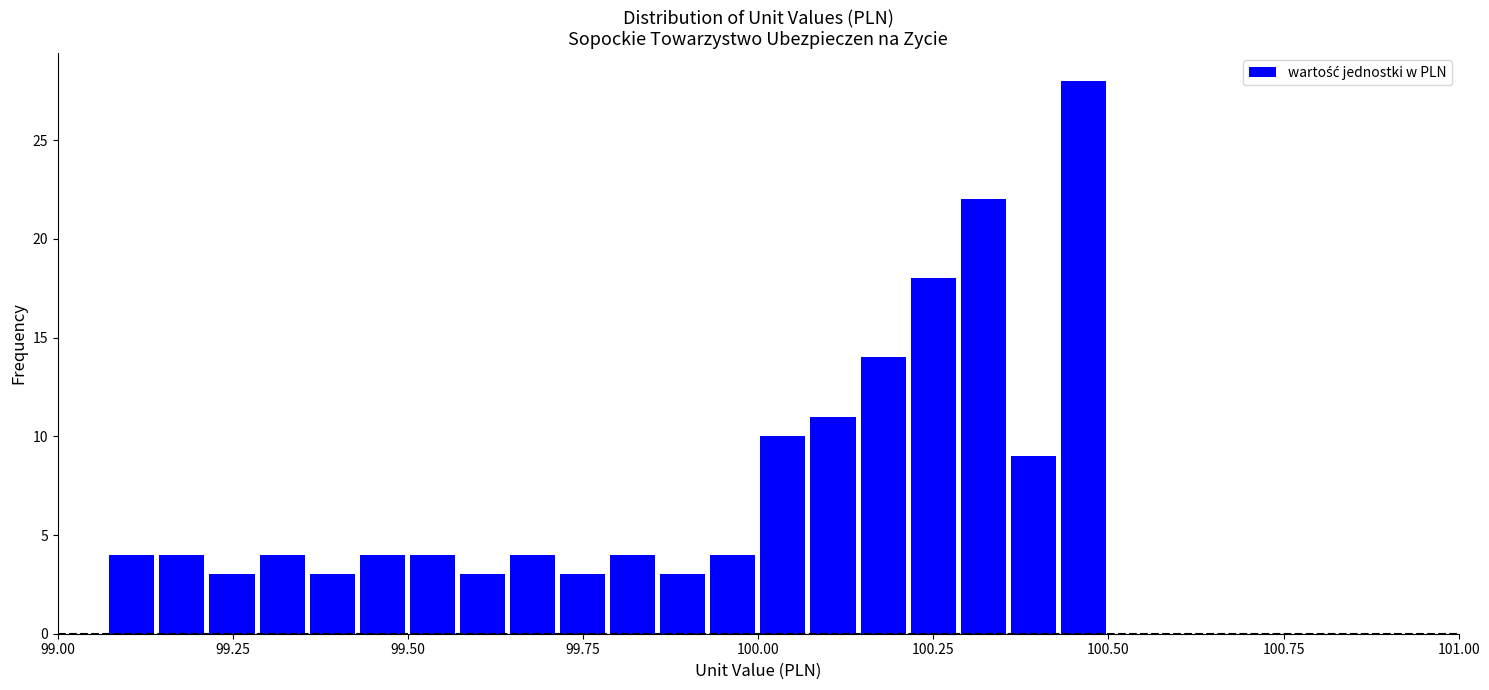

Around what value on the x-axis is the tallest bar? Give the approximate position of its centre, as read against the axis.

100.45